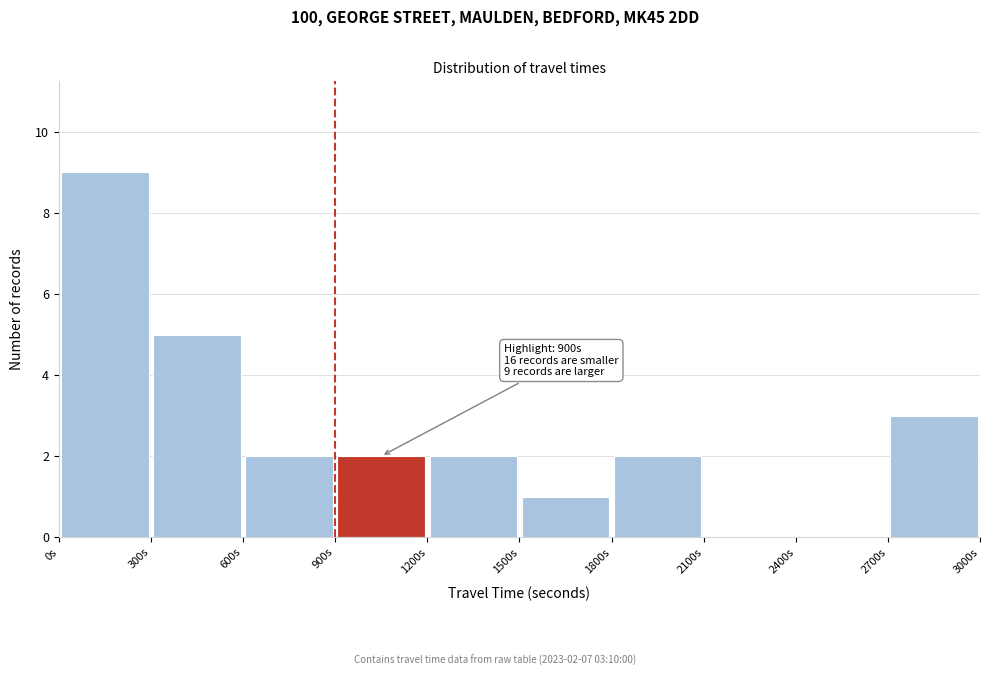

Over which range of the x-axis is the bar tallest?

0 to 300